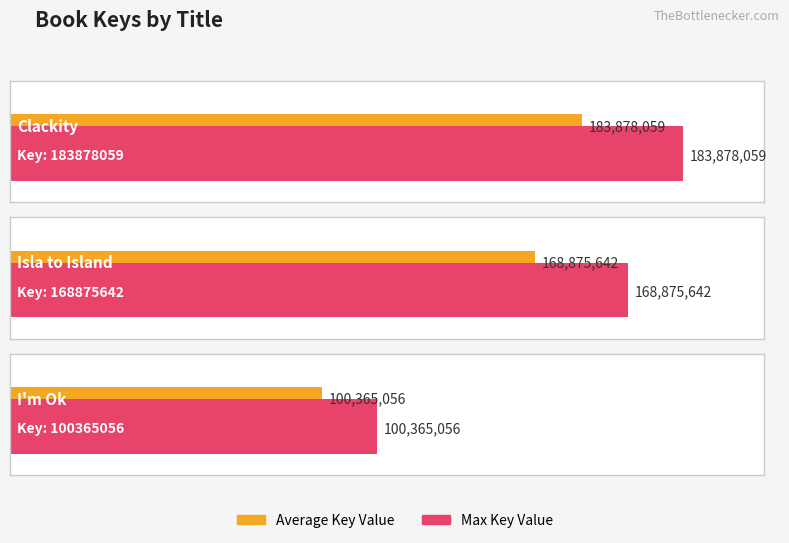

Does the chart contain any negative values?

No